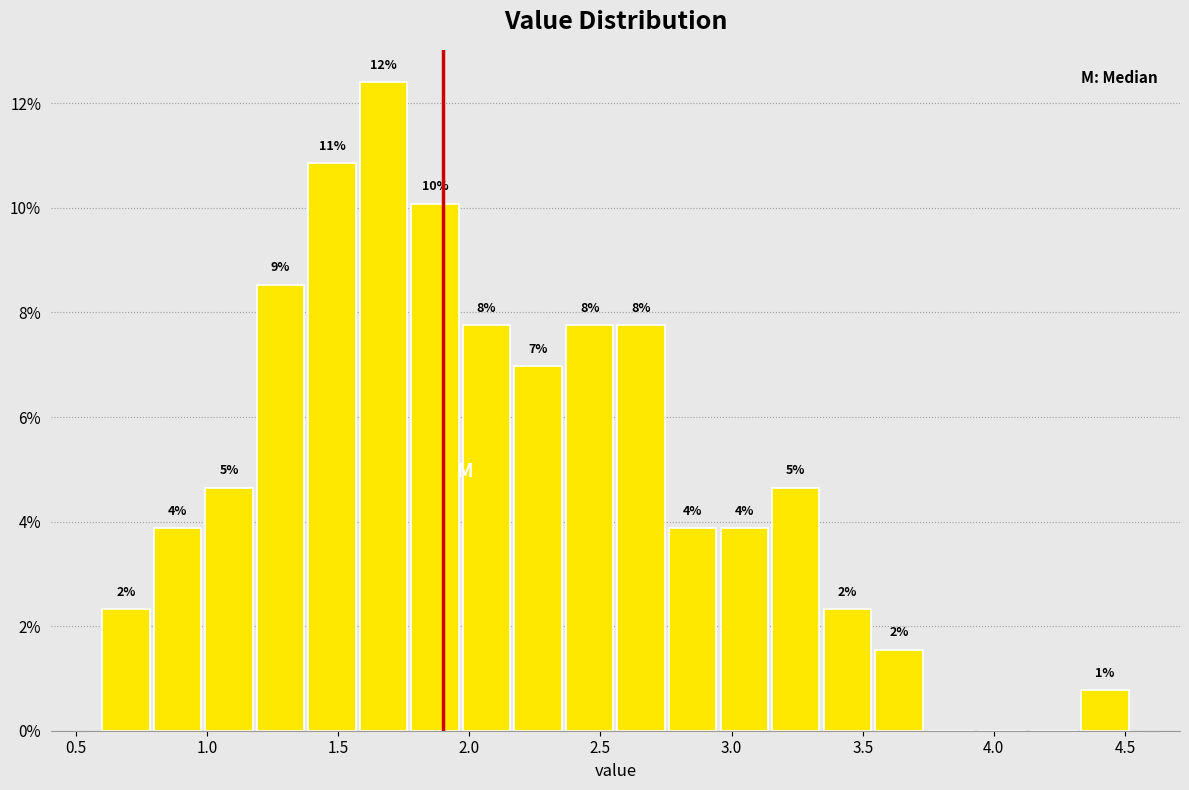

Read against the x-axis, roughly where is the centre of the tallest bar?

1.65